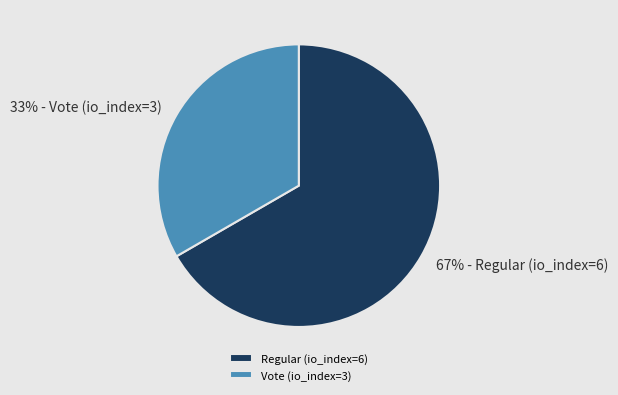

Between Vote (io_index=3) and Regular (io_index=6), which is larger?

Regular (io_index=6)